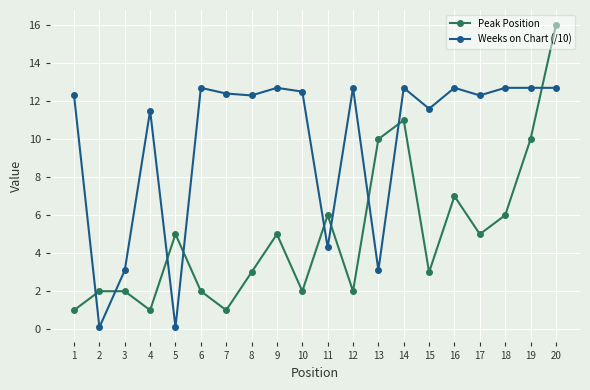

Reading left to right, transcribe all the data shown in this chart.

Peak Position: 1.0	2.0	2.0	1.0	5.0	2.0	1.0	3.0	5.0	2.0	6.0	2.0	10.0	11.0	3.0	7.0	5.0	6.0	10.0	16.0
Weeks on Chart (/10): 12.3	0.1	3.1	11.5	0.1	12.7	12.4	12.3	12.7	12.5	4.3	12.7	3.1	12.7	11.6	12.7	12.3	12.7	12.7	12.7